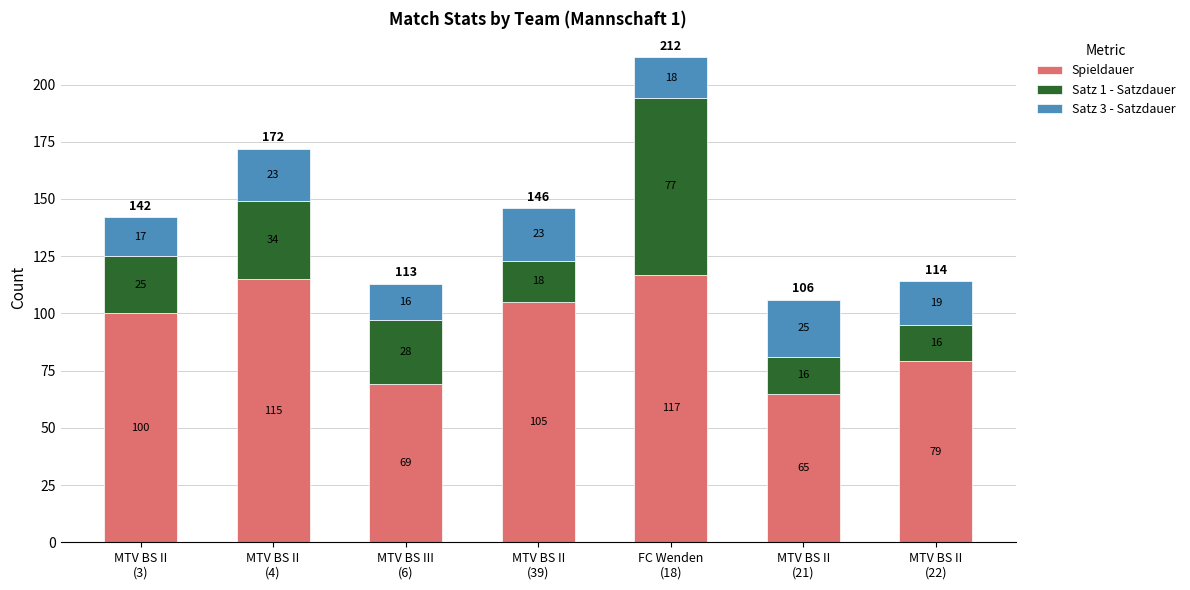

What is the sum of all Spieldauer values?

650